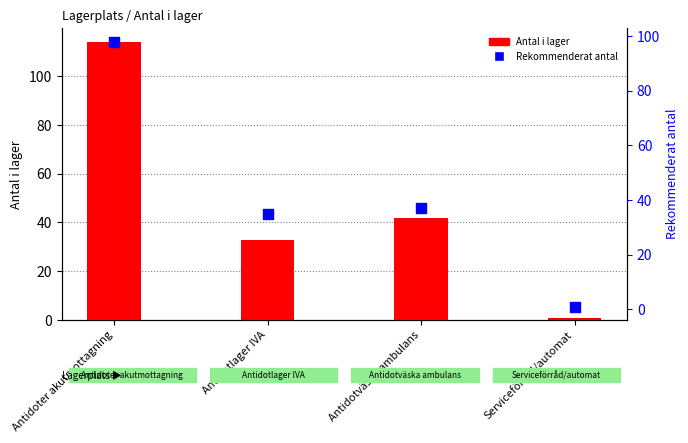

What are all the series names shown in the legend?

Antal i lager, Rekommenderat antal